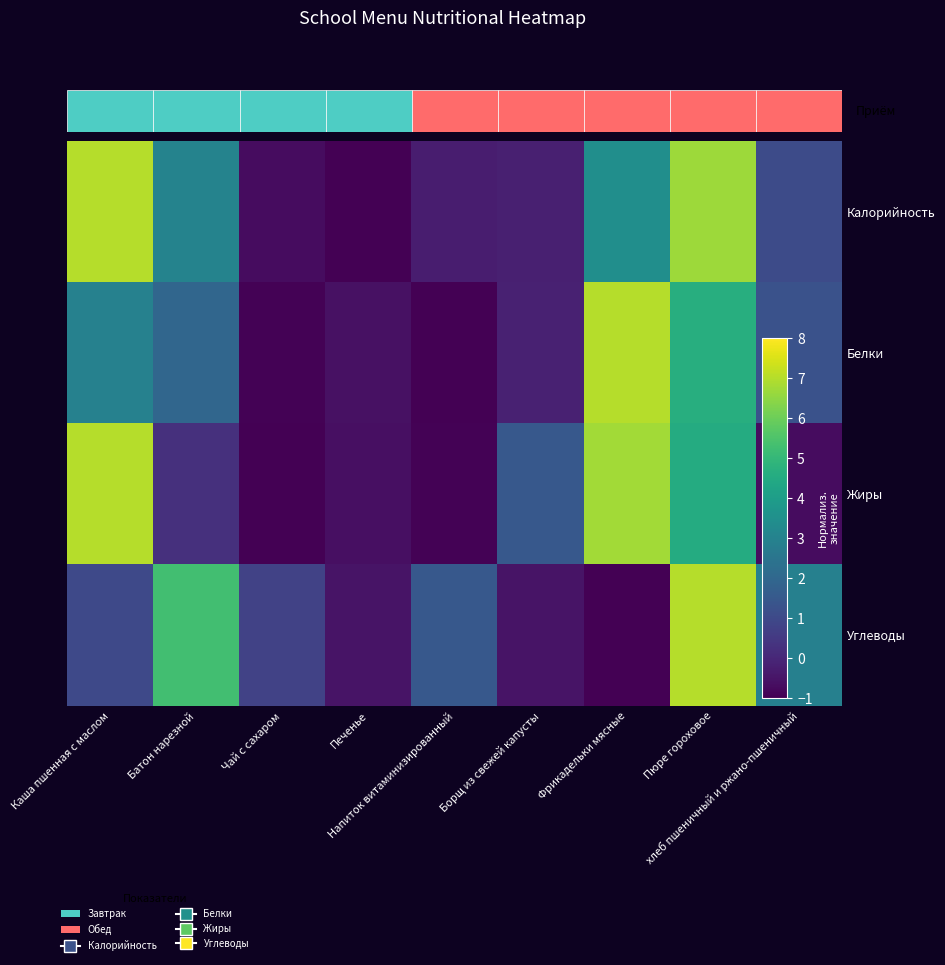

Is the value of Белки at Фрикадельки мясные greater than the value of Углеводы at хлеб пшеничный и ржано-пшеничный?

Yes